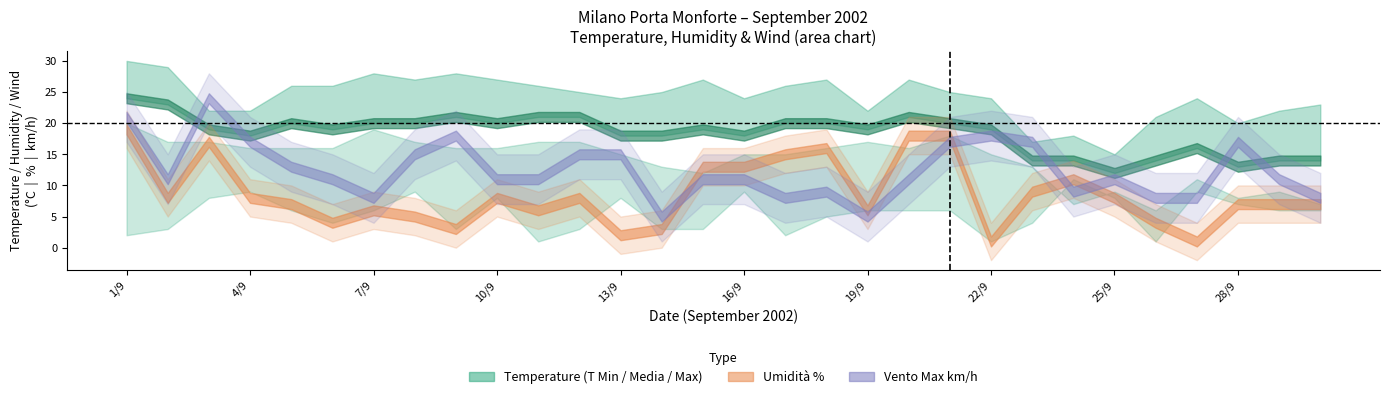

At which category does TMEDIA reach its first local peak?

5/9